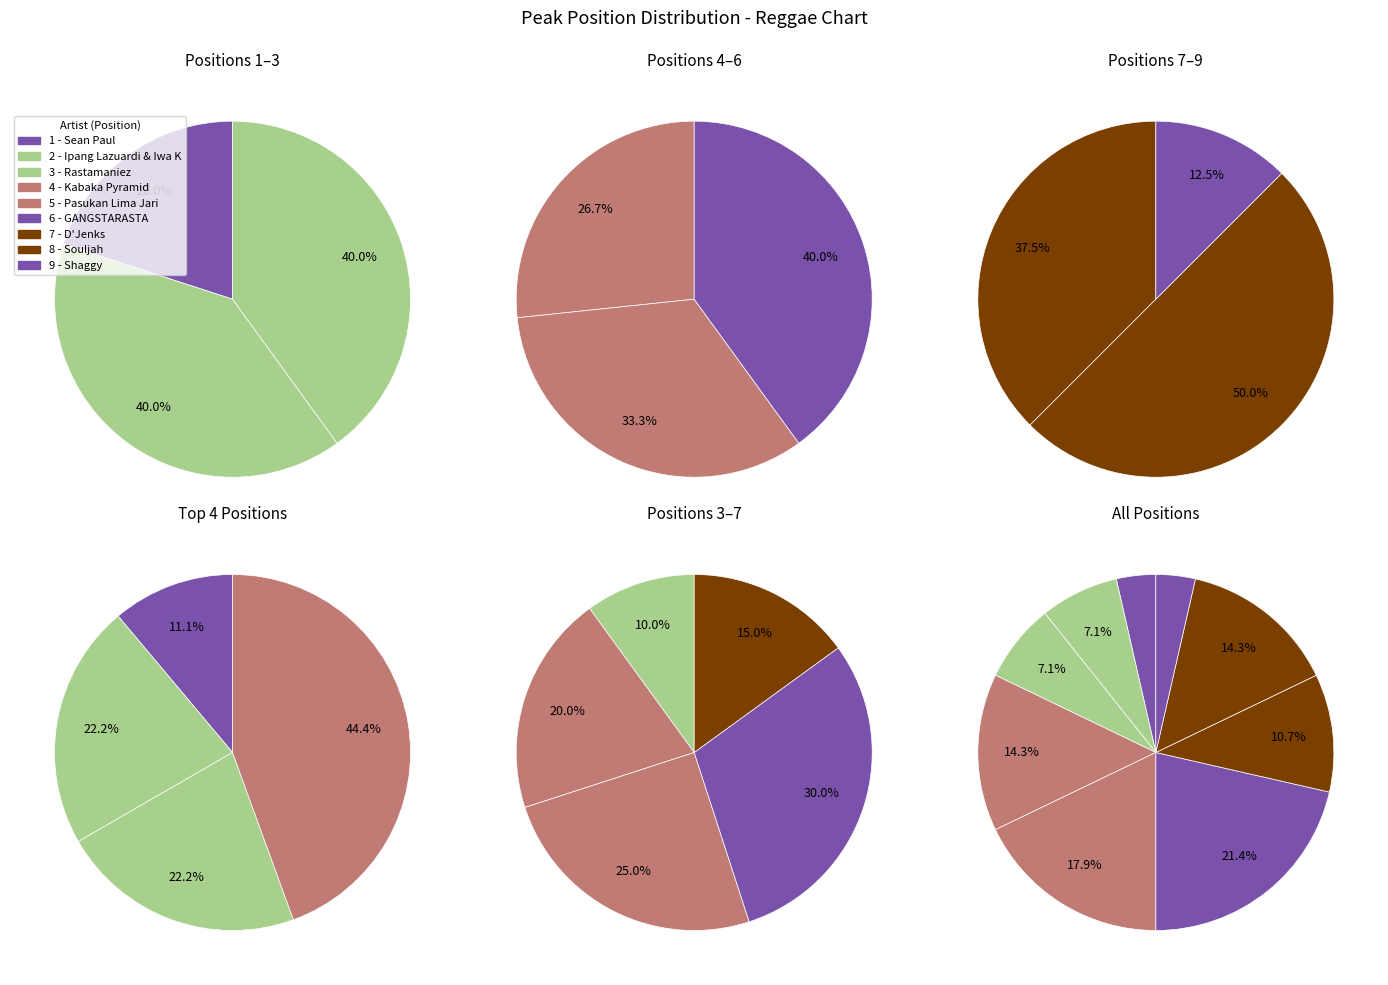

What percentage is the 7 - D'Jenks slice, to the nearest percent?

11%